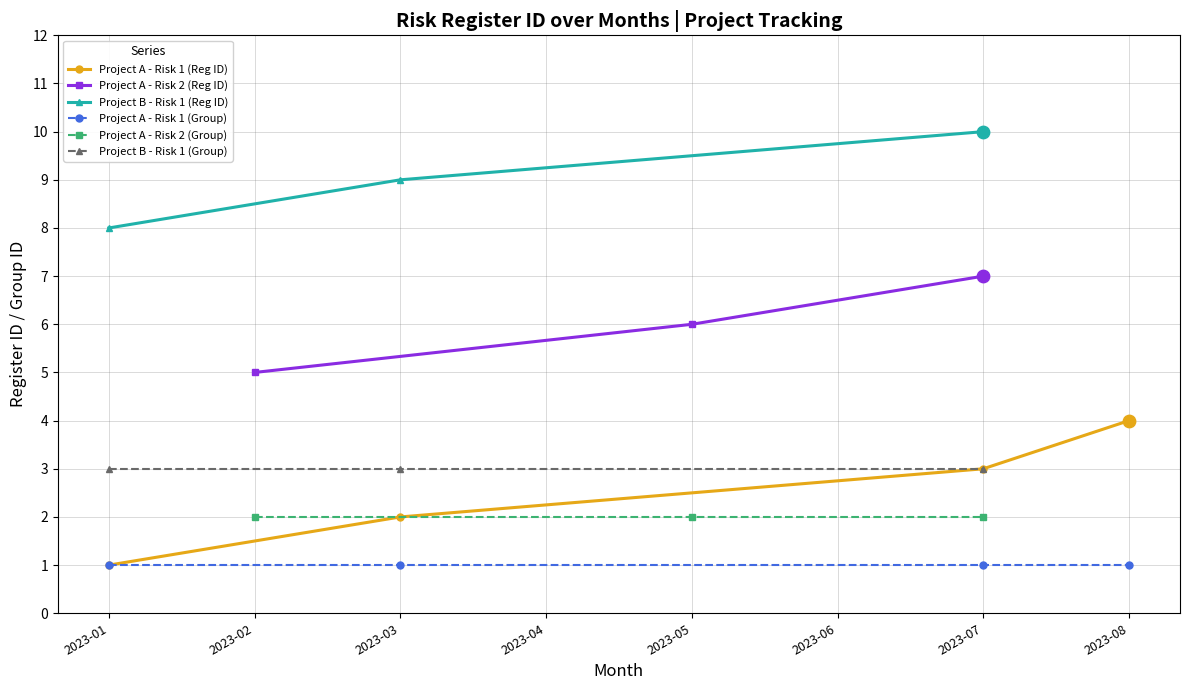

Is the value of group_id at 2023-01-01 greater than the value of Register_ID at 2023-01-01?

No